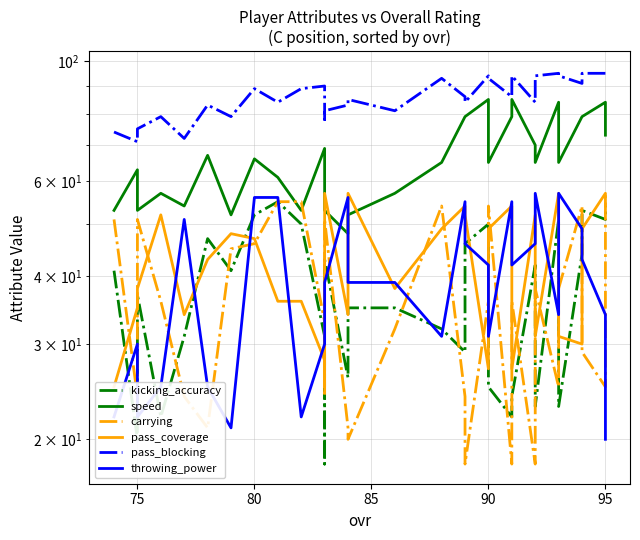

What is the difference between the maximum and minimum values in the pass_blocking series?

25